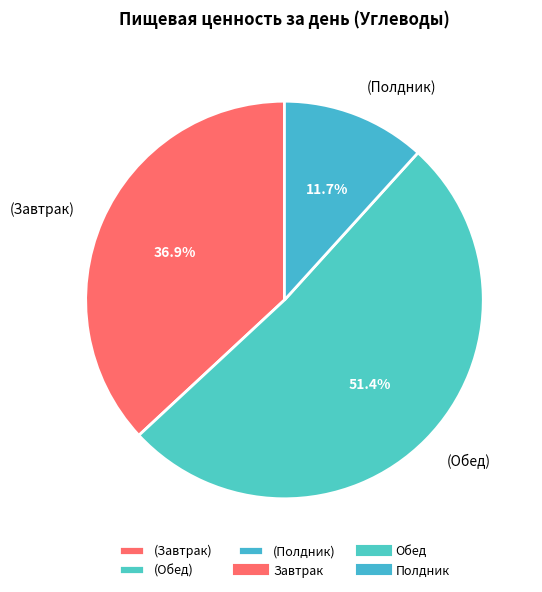

Rank the categories by value from highest to lowest.

(Обед), (Завтрак), (Полдник)